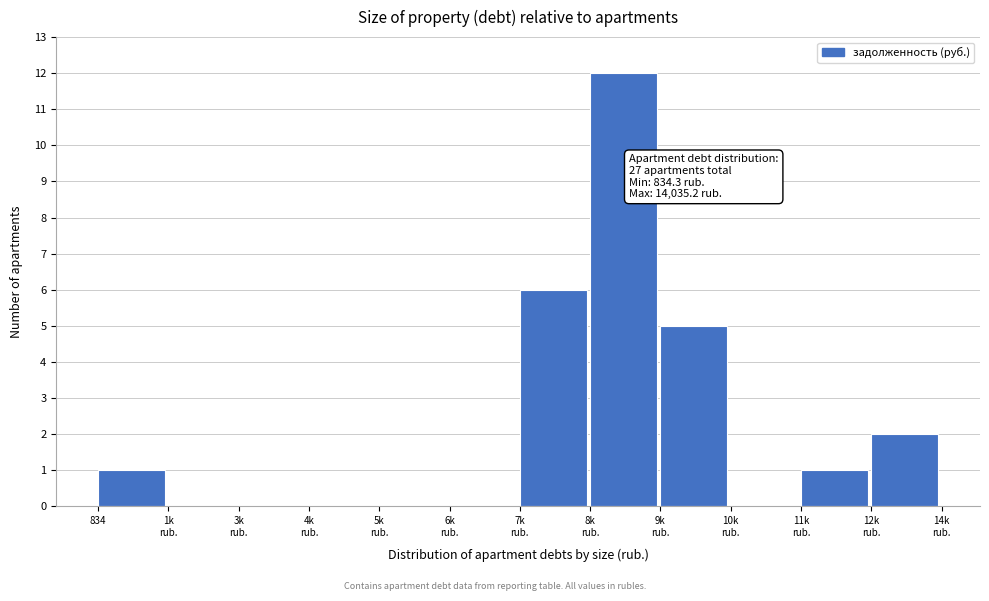

What is the maximum value shown in the chart?

12